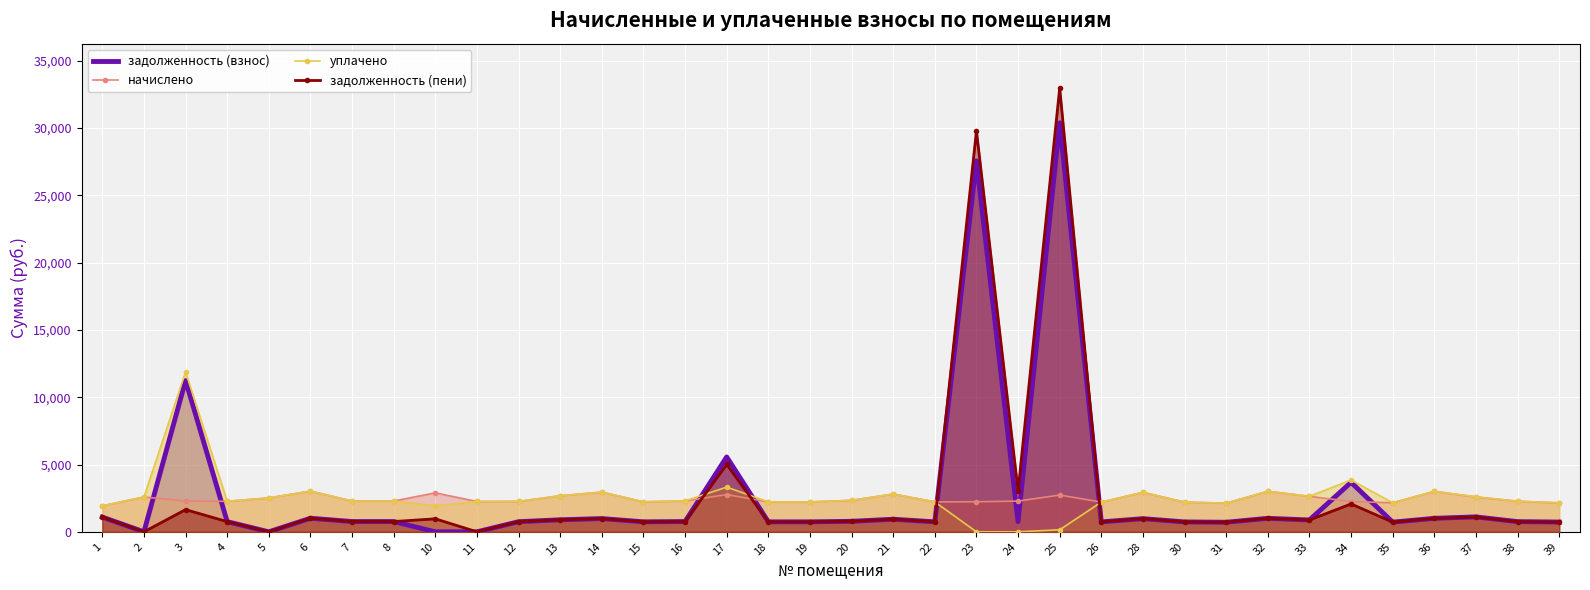

Reading left to right, transcribe all the data shown in this chart.

задолженность (взнос): 1=1093.2	2=0.0	3=11235.7	4=755.8	5=0.0	6=1009.0	7=763.2	8=763.2	10=0.0	11=0.0	12=752.1	13=893.5	14=983.2	15=743.5	16=763.5	17=5562.9	18=739.5	19=741.1	20=779.2	21=935.3	22=741.1	23=27565.0	24=760.8	25=30393.0	26=735.9	28=978.3	30=734.9	31=710.4	32=1004.1	33=878.7	34=3674.0	35=719.0	36=1002.9	37=1108.8	38=757.1	39=726.1
начислено: 1=1928.3	2=2588.3	3=2285.9	4=2267.5	5=2518.2	6=3027.0	7=2289.6	8=2289.6	10=2894.3	11=2252.8	12=2256.4	13=2680.4	14=2949.6	15=2230.7	16=2293.3	17=2765.2	18=2223.3	19=2223.3	20=2337.6	21=2805.8	22=2223.3	23=2234.3	24=2282.2	25=2732.1	26=2208.5	28=2934.8	30=2204.8	31=2131.1	32=3012.3	33=2636.2	34=2249.1	35=2156.9	36=3008.6	37=2588.3	38=2271.2	39=2149.5
уплачено: 1=1928.5	2=2588.3	3=11874.1	4=2267.5	5=2518.2	6=3027.0	7=2289.6	8=2289.6	10=1929.5	11=2252.8	12=2256.4	13=2680.4	14=2949.6	15=2230.7	16=2299.0	17=3321.2	18=2223.3	19=2223.3	20=2337.6	21=2805.8	22=2224.8	23=0.0	24=0.0	25=152.3	26=2208.2	28=2934.8	30=2204.8	31=2131.1	32=3012.3	33=2636.2	34=3850.7	35=2156.9	36=3008.6	37=2603.3	38=2271.2	39=2159.1
задолженность (пени): 1=1093.0	2=0.0	3=1647.5	4=755.8	5=0.0	6=1009.0	7=763.2	8=763.2	10=964.8	11=0.0	12=752.1	13=893.5	14=983.2	15=743.5	16=757.8	17=5006.9	18=739.4	19=741.1	20=779.2	21=935.3	22=739.6	23=29799.4	24=3043.0	25=32972.8	26=736.2	28=978.3	30=734.9	31=710.4	32=1004.1	33=878.7	34=2072.3	35=719.0	36=1002.9	37=1093.8	38=757.1	39=716.5